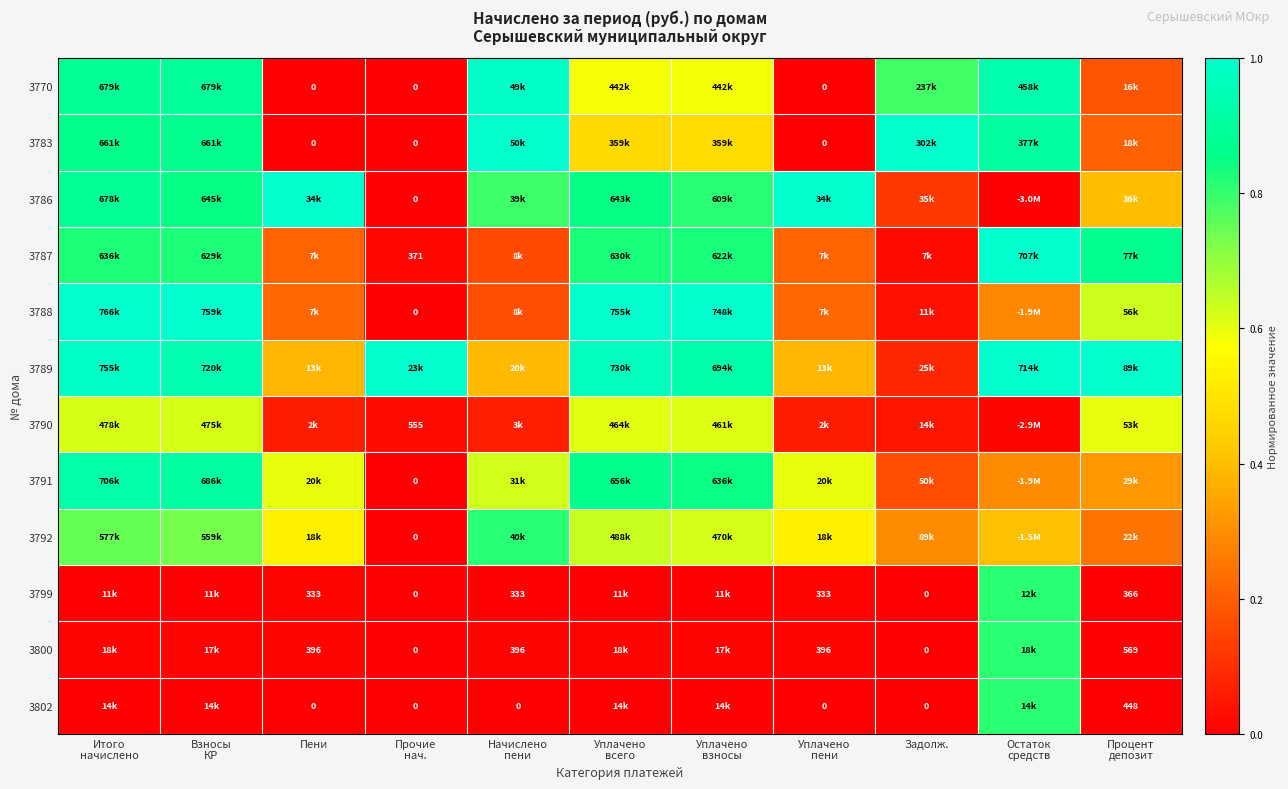

Which category has the highest value in the 3799 series?

Остаток средств